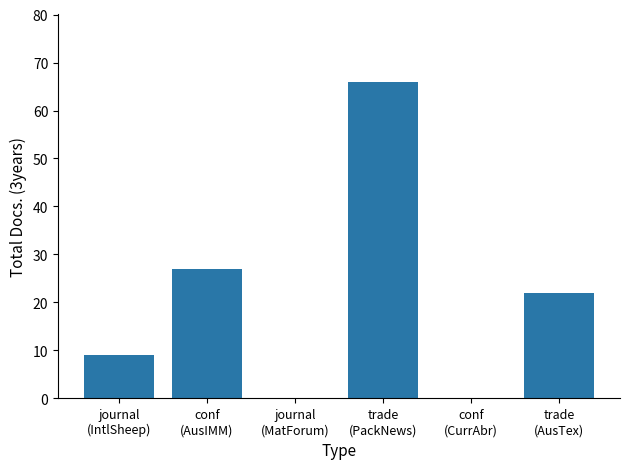

How many data points does each series have?

6